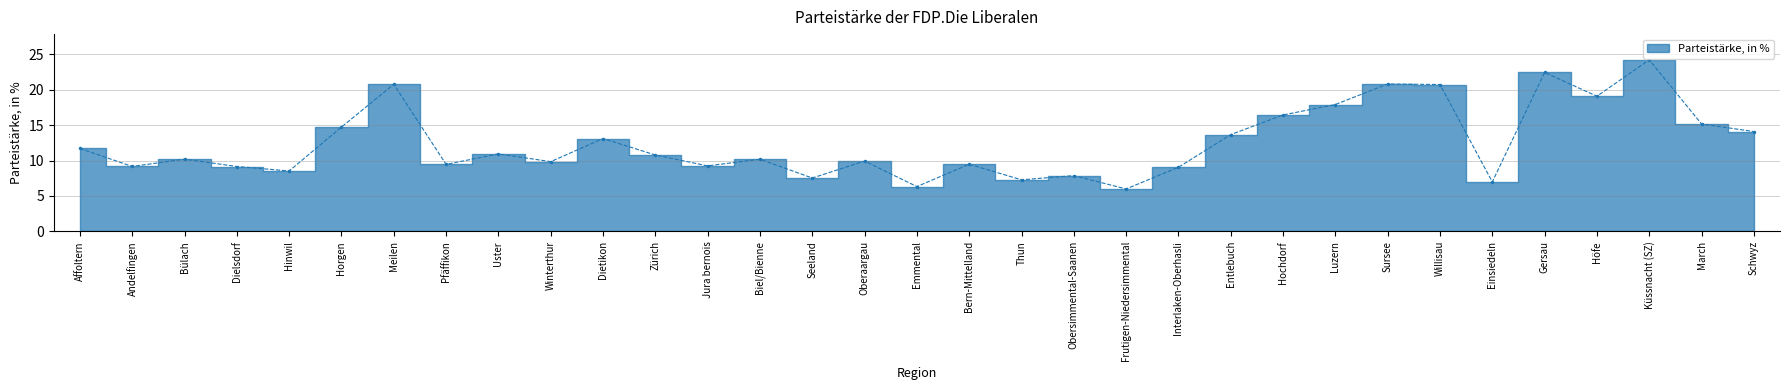

Read the value at Emmental.

6.3